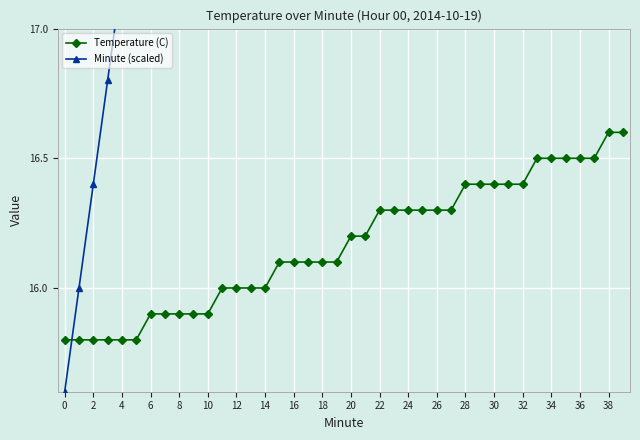

Rank the series by their maximum value, from lowest to highest.

Temperature (C), Minute (scaled)